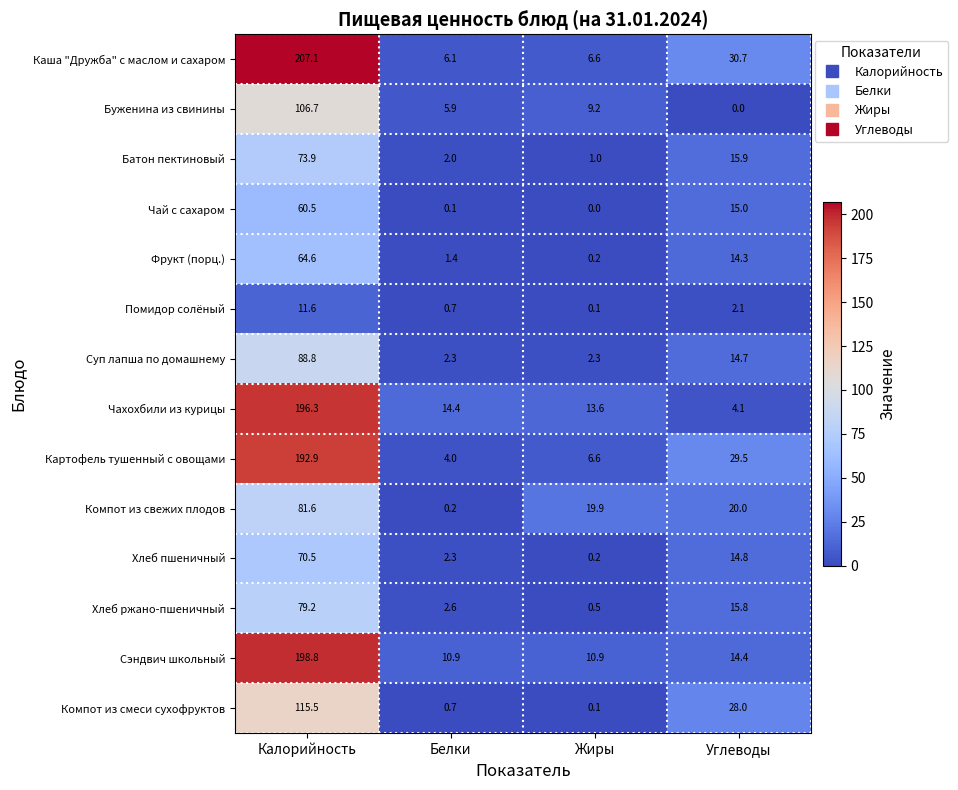

True or false: Помидор солёный has a value of 0.7 at Белки.

True